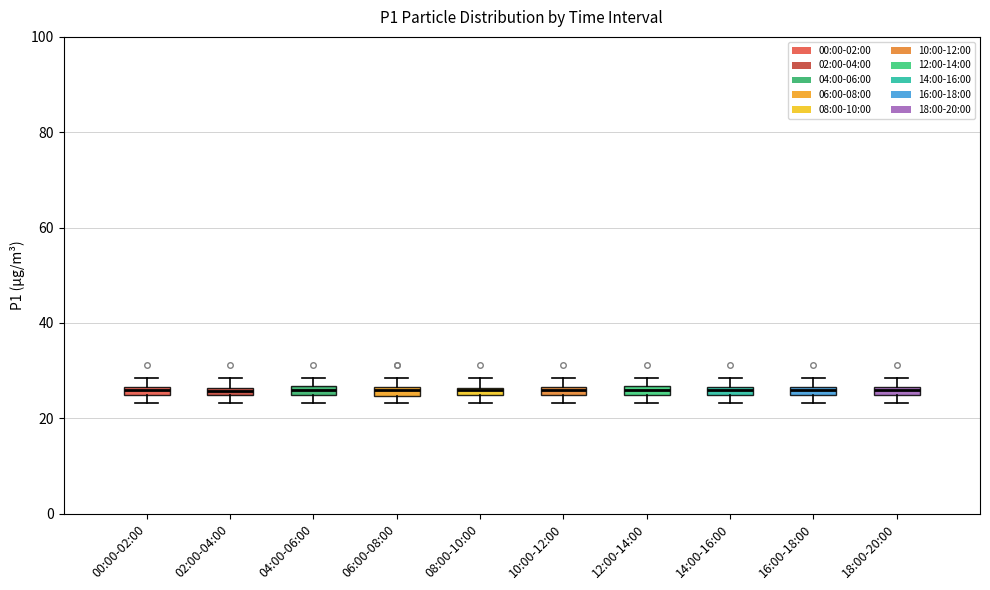

Where is the upper edge of the box for 04:00-06:00 on the y-axis? The values are not printed on the chart, so give them approximately, as read against the axis.

26